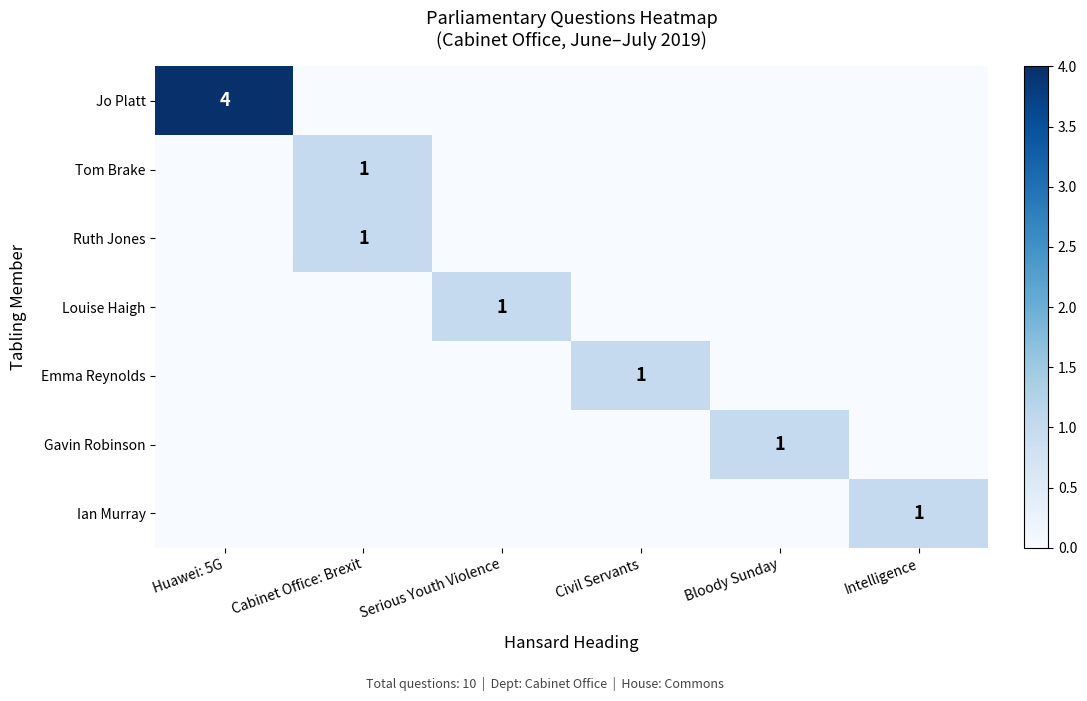

True or false: Jo Platt has a value of 2 at Huawei: 5G.

False